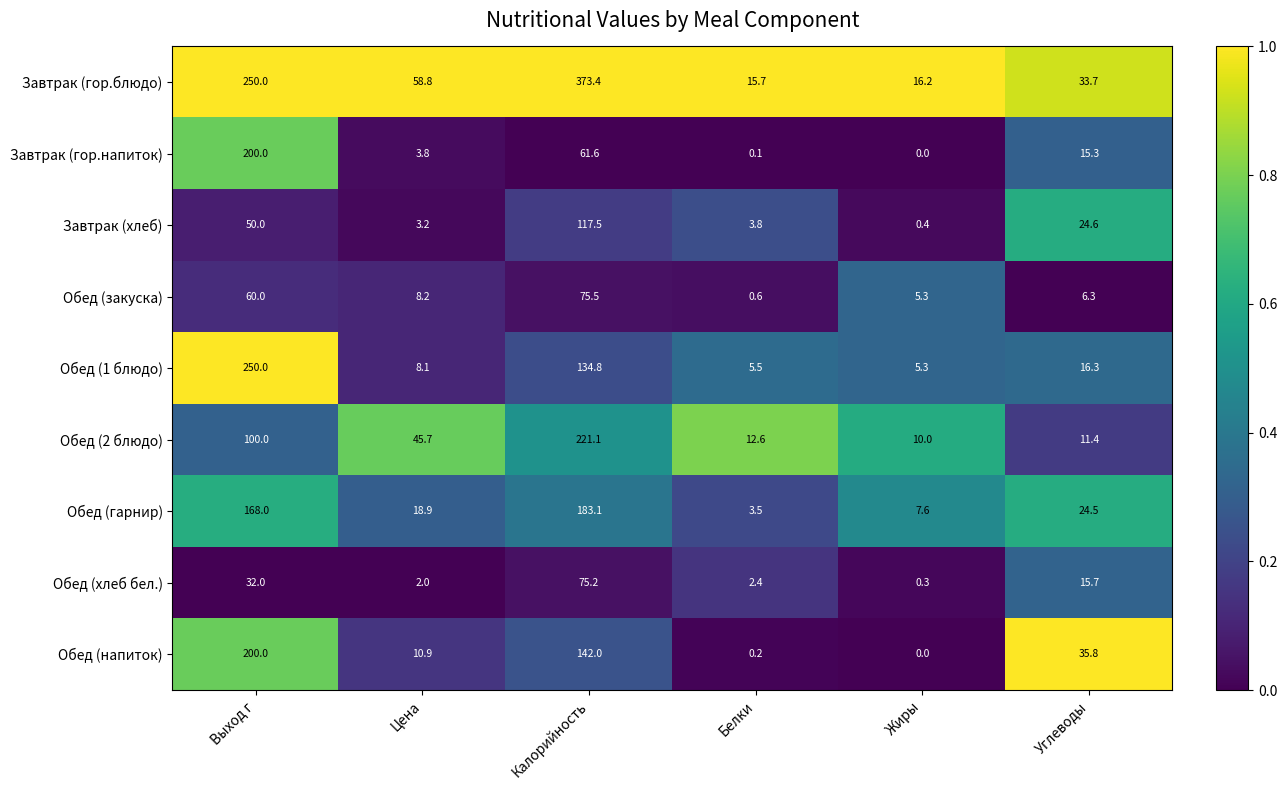

Which series has the largest range (max minus min)?

Завтрак (гор.блюдо)